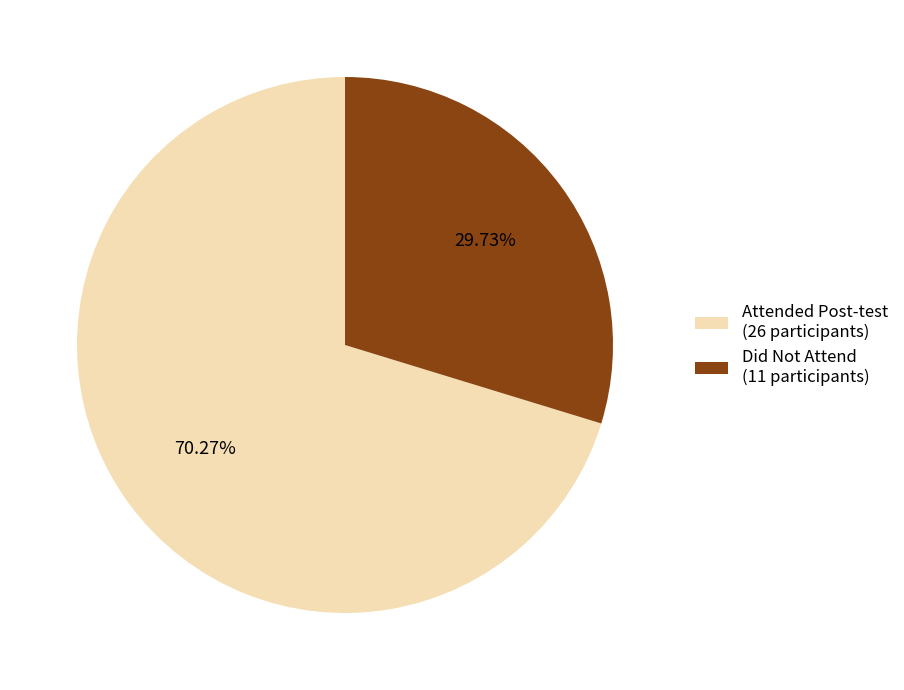

Which category has the smallest portion of the pie?

Did Not Attend (11 participants)